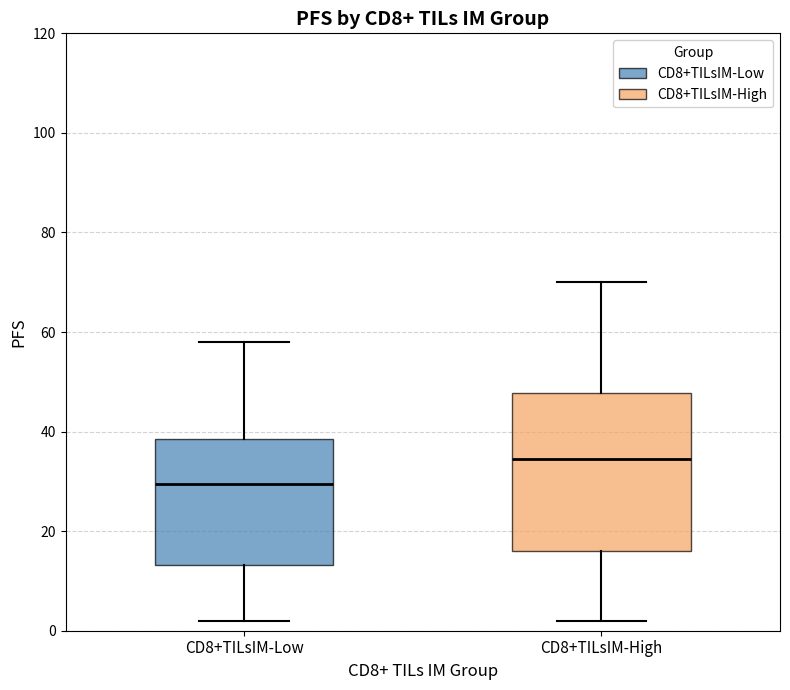

Where is the lower edge of the box for CD8+TILsIM-High on the y-axis? The values are not printed on the chart, so give them approximately, as read against the axis.

16